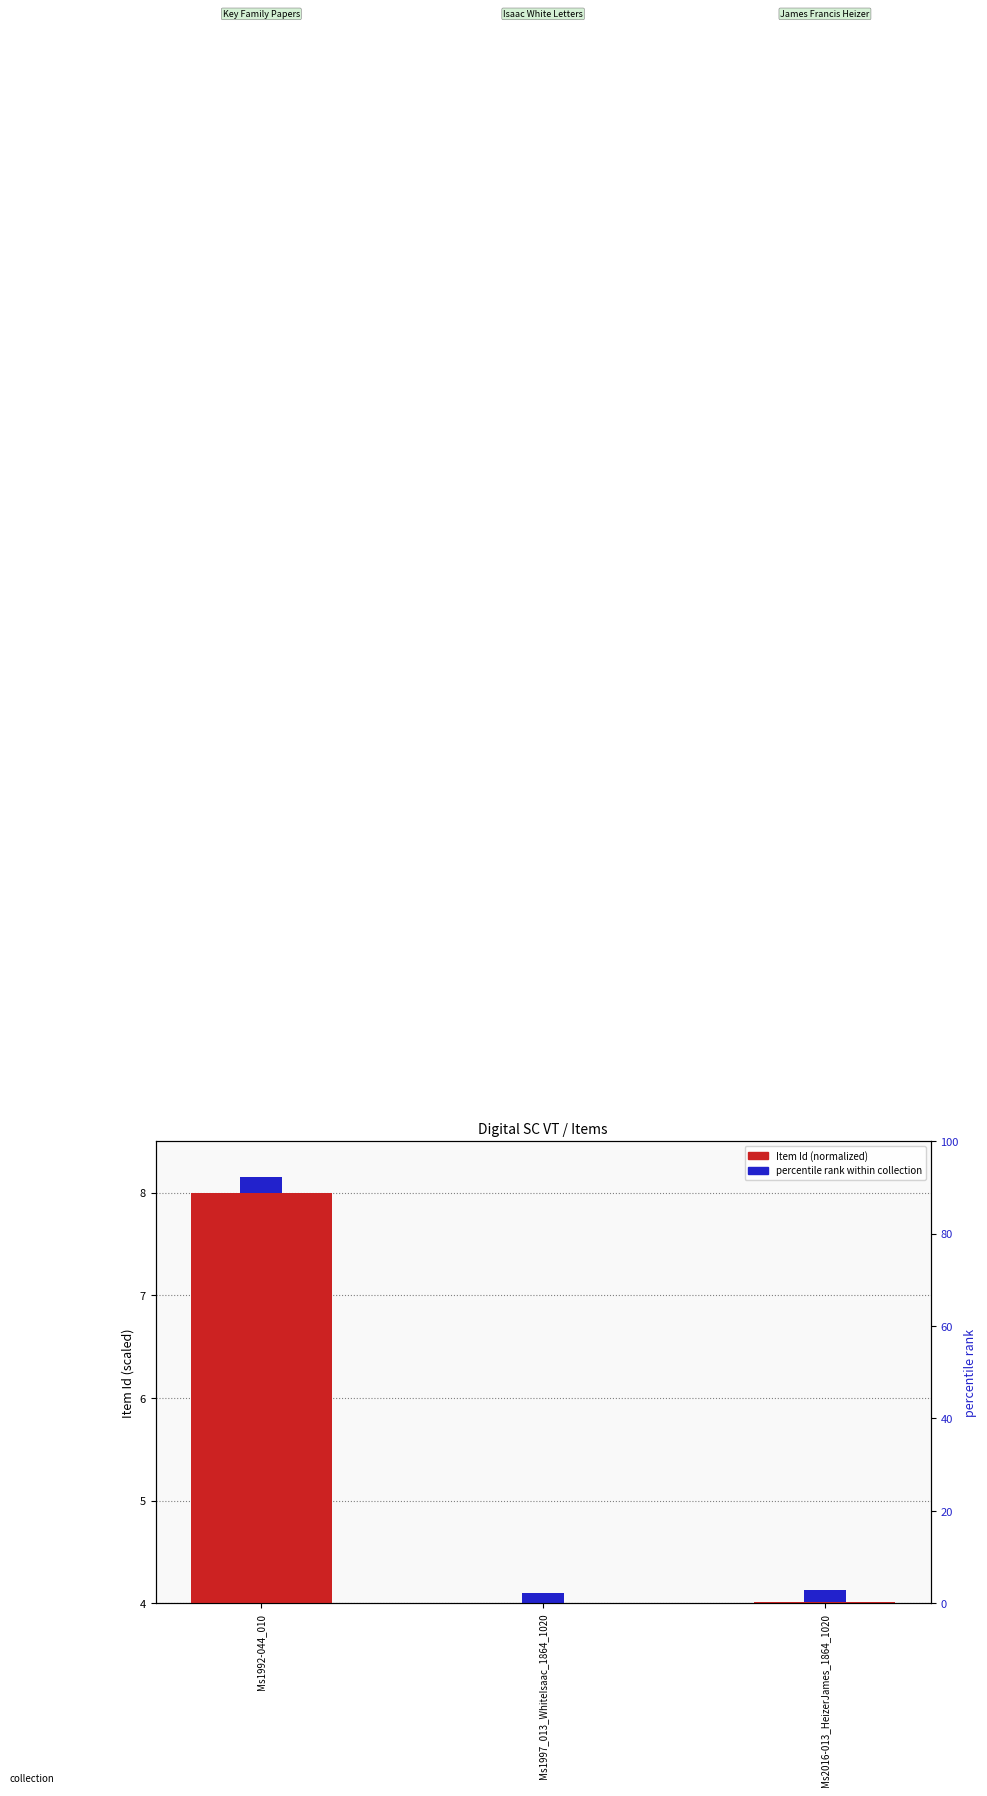

Which label corresponds to the smallest value in the chart?

Ms1997_013_WhiteIsaac_1864_1020